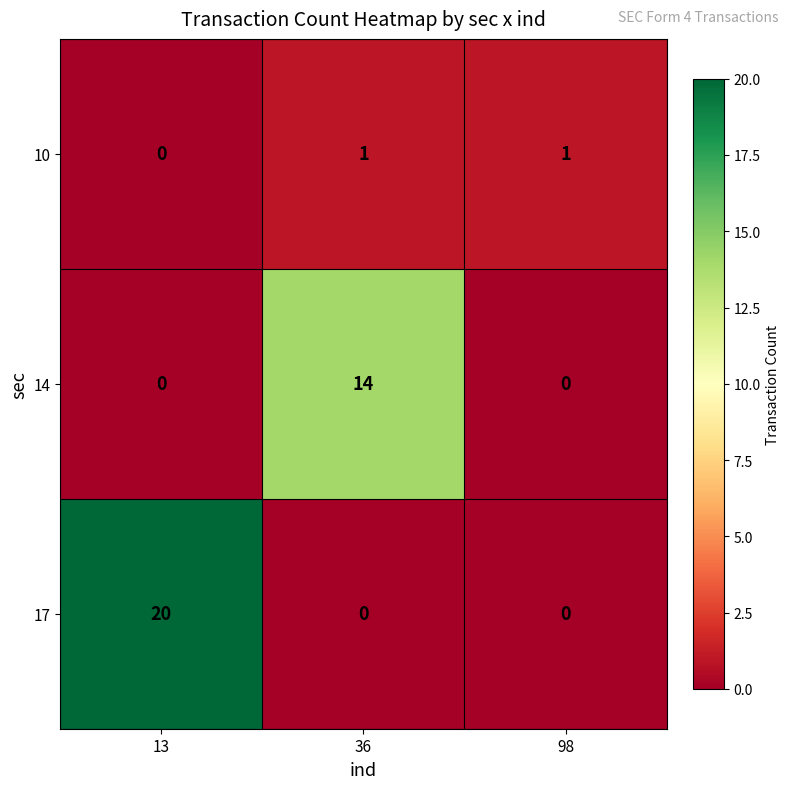

Between 36 and 98, which series saw the biggest shift?

14